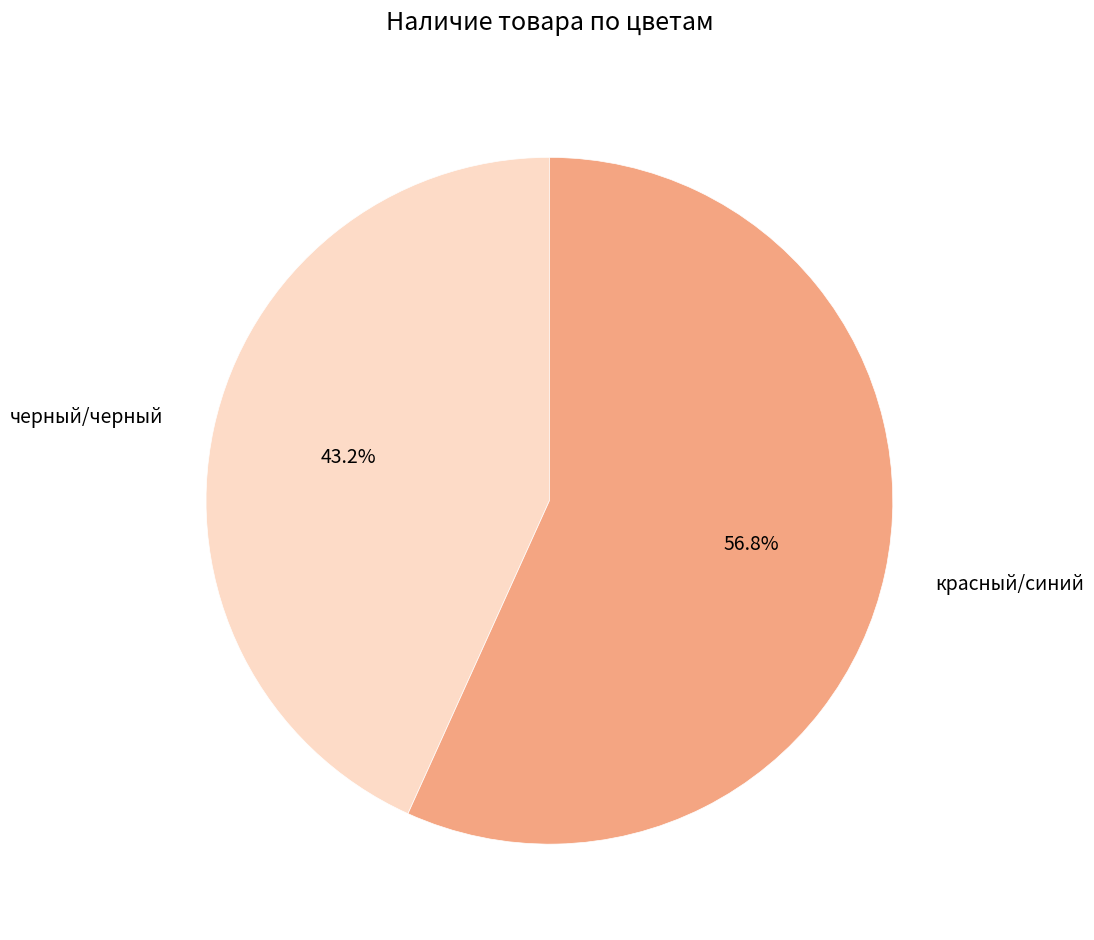

Count the number of slices in the pie.

2